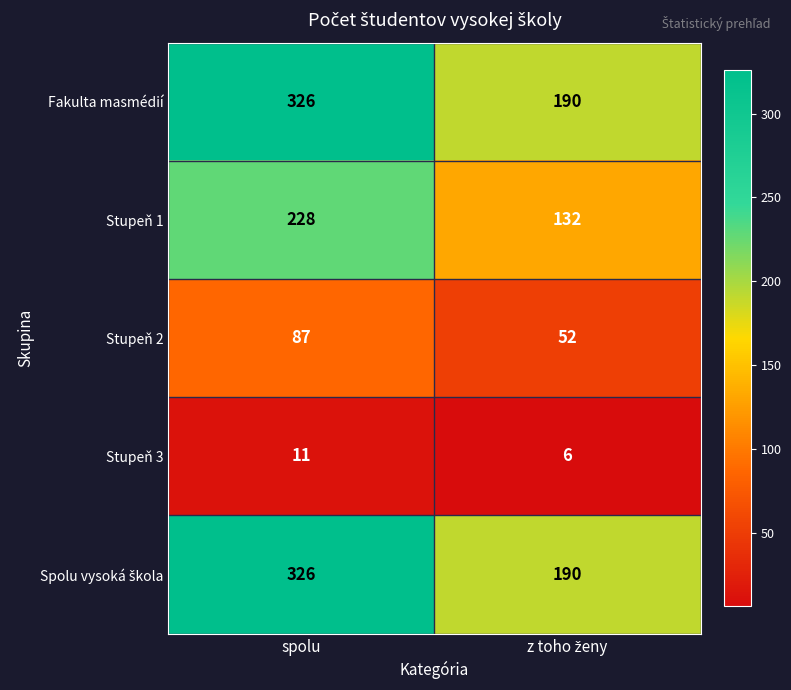

Count the number of data series in this chart.

5